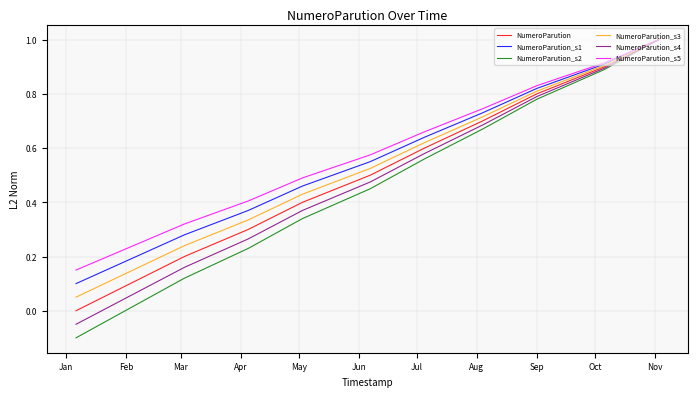

What is the greatest value displayed?

1.0